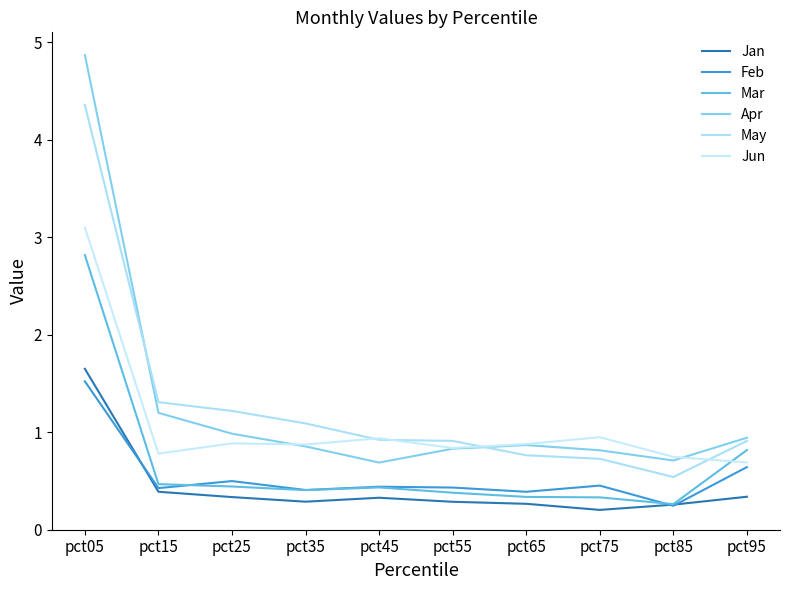

Is it true that Jan equals 0.2 at pct75?

True